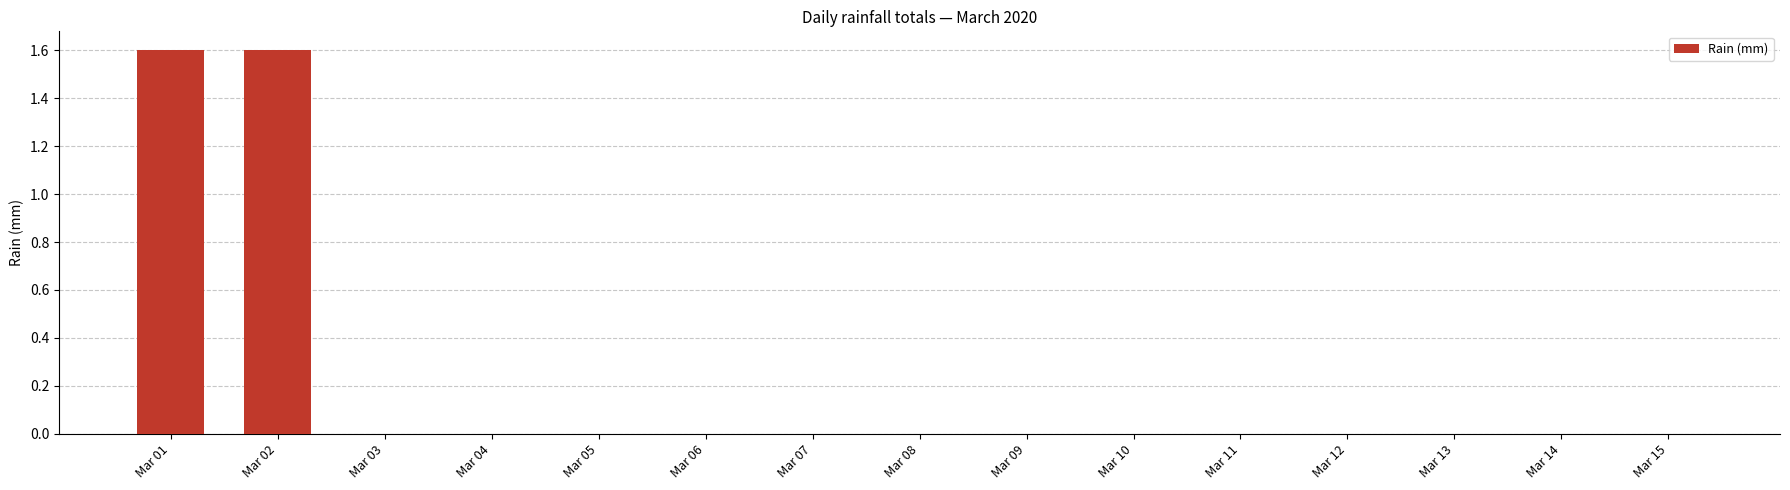

What is the maximum value shown in the chart?

1.6